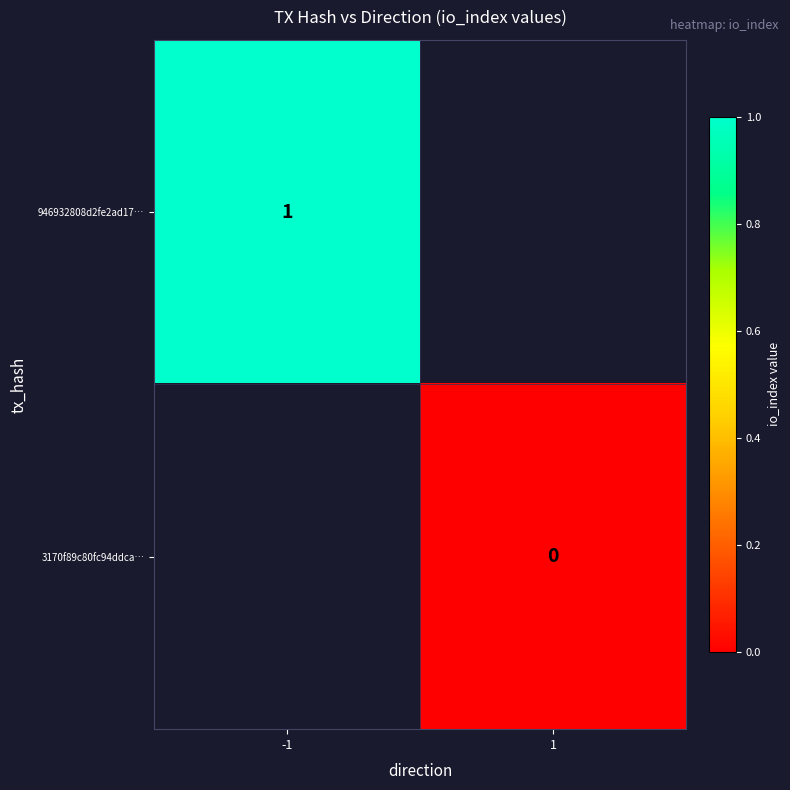

Which category has the lowest value in the 3170f89c80fc94ddca… series?

-1